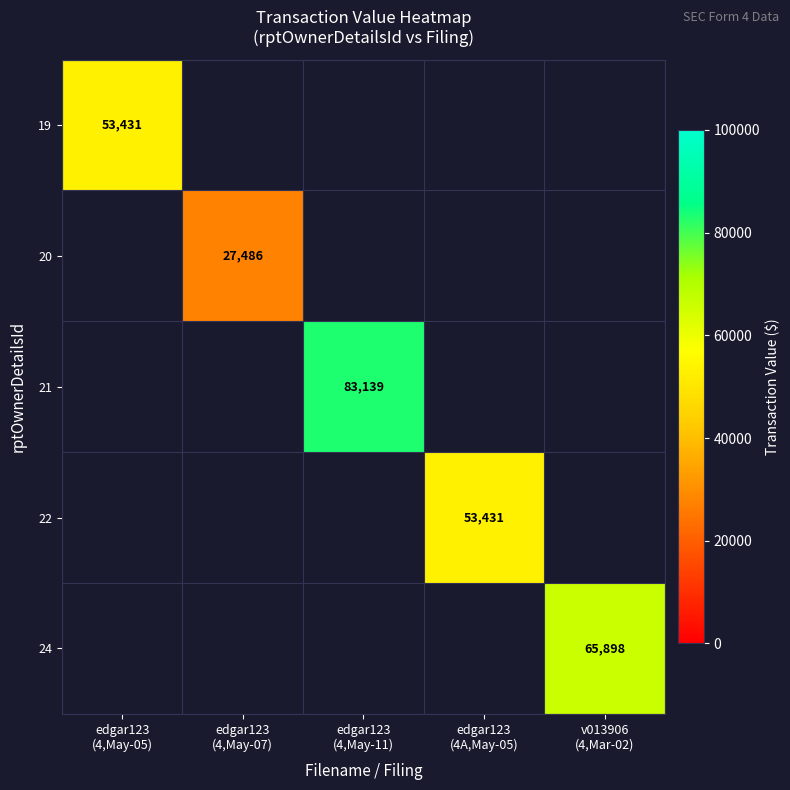

Which category has the highest value across all series?

edgar123
(4,May-11)